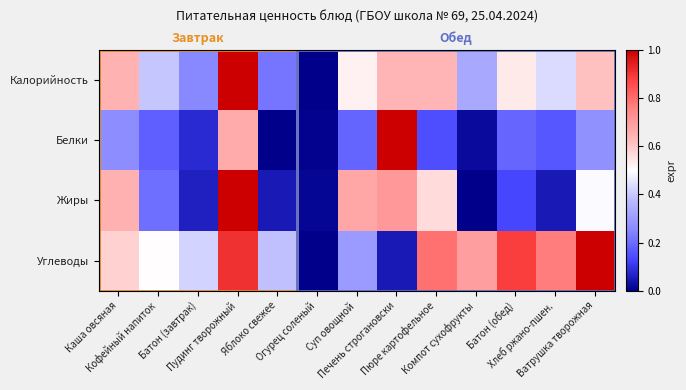

Is it true that Жиры equals 0.7 at Суп овощной?

True